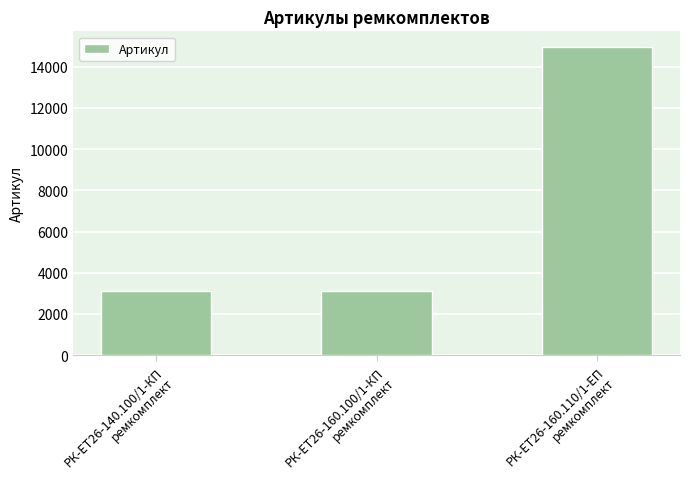

What is the difference between the maximum and second lowest values?

11843